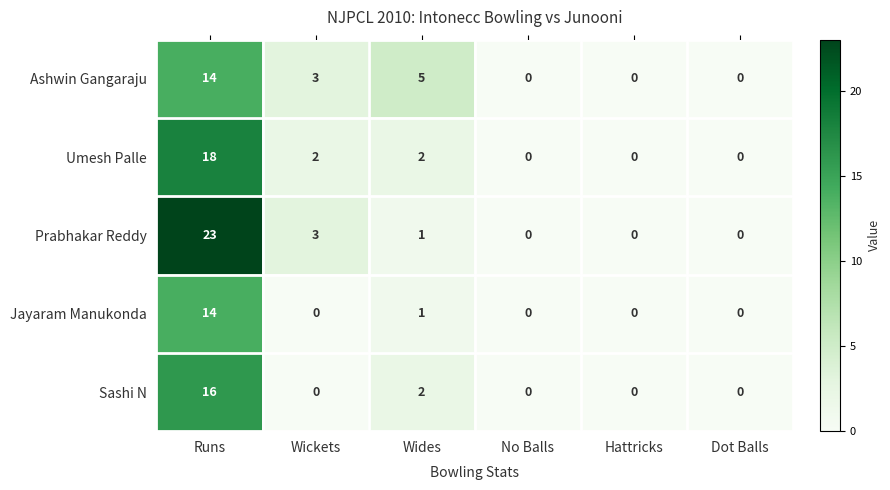

How many categories are shown in the chart?

6